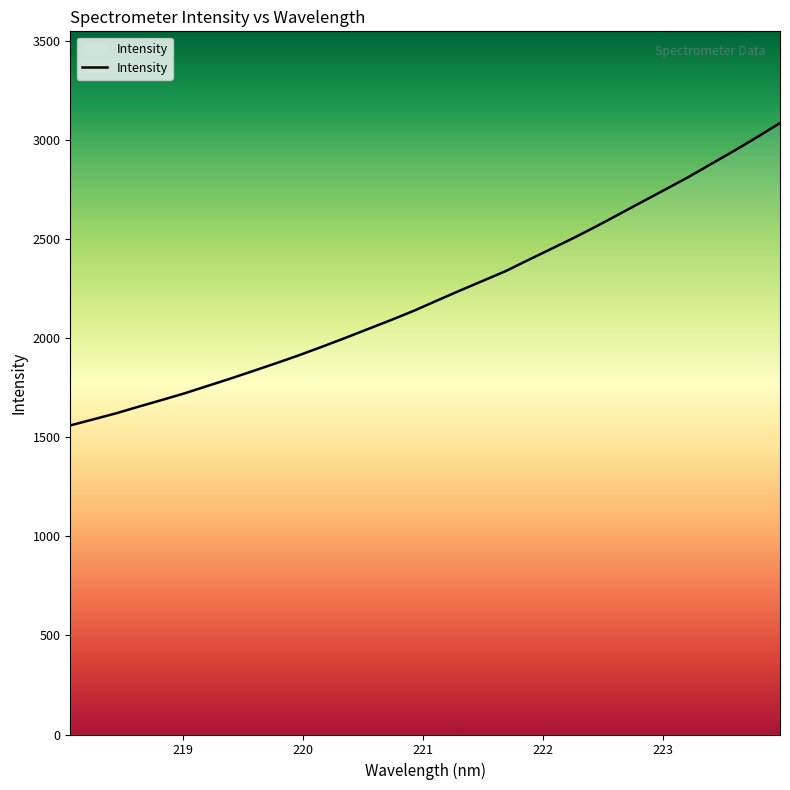

What is the minimum value shown in the chart?

1559.4